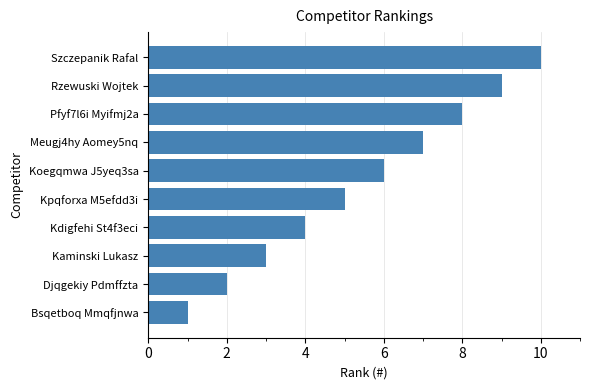

What is the average value?

6